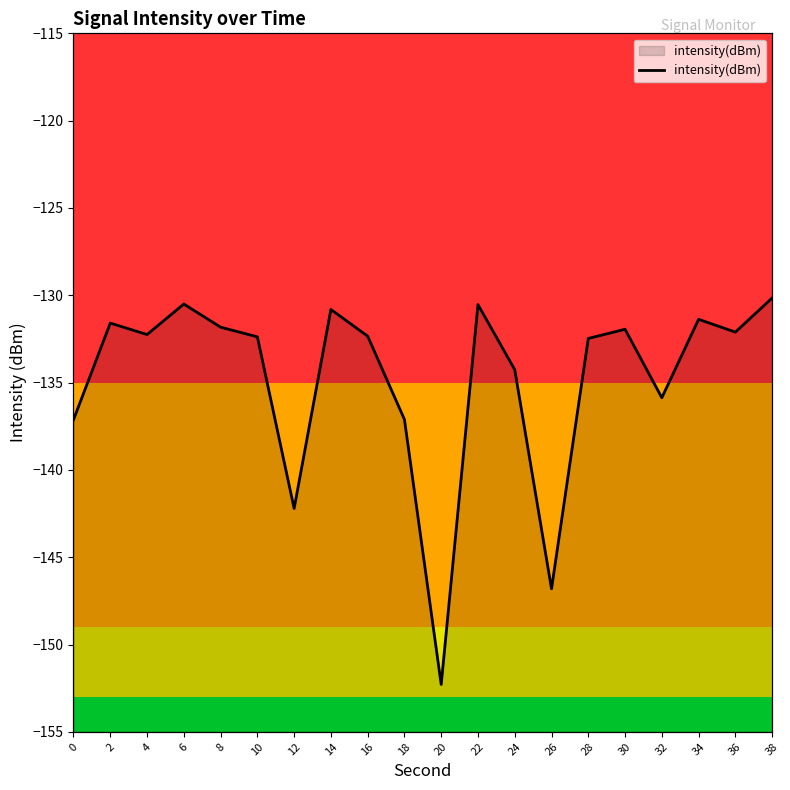

Rank the categories by value from highest to lowest.

38, 6, 22, 14, 34, 2, 8, 30, 36, 4, 16, 10, 28, 24, 32, 18, 0, 12, 26, 20